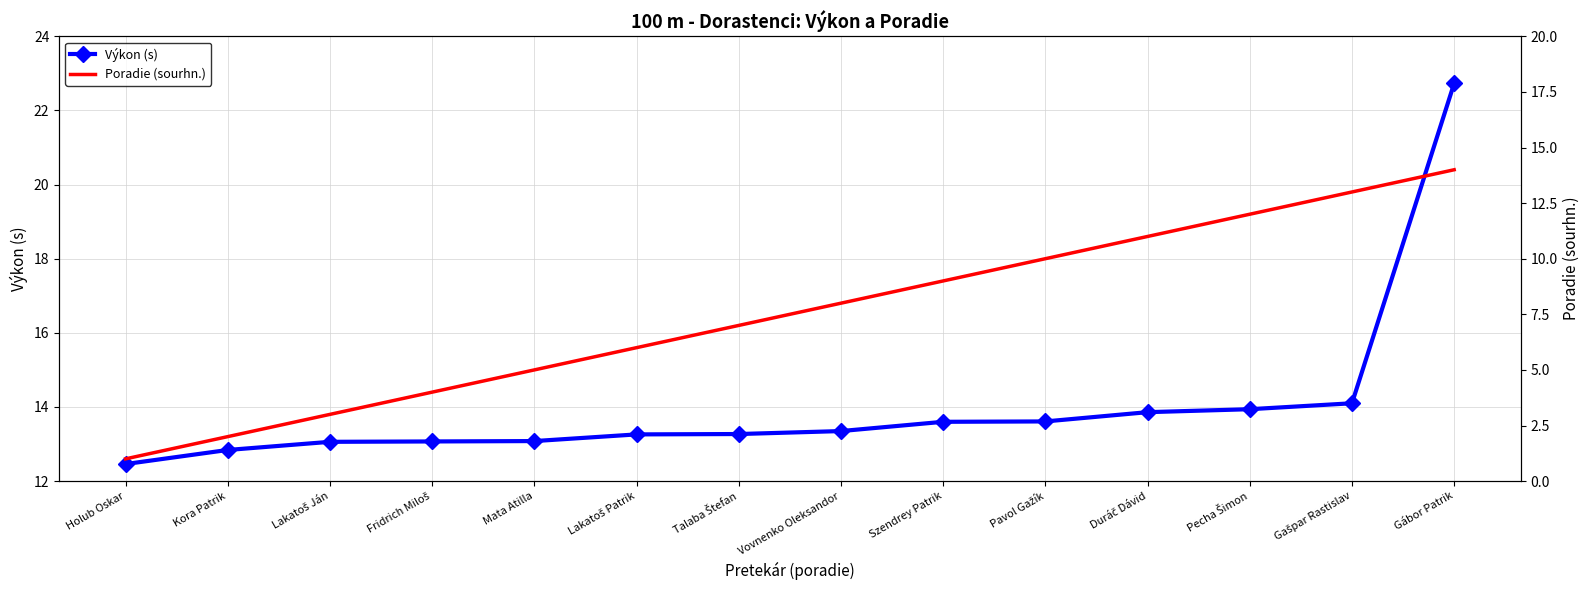

Where does the Poradie (sourhn.) series first go above 8?

Szendrey Patrik